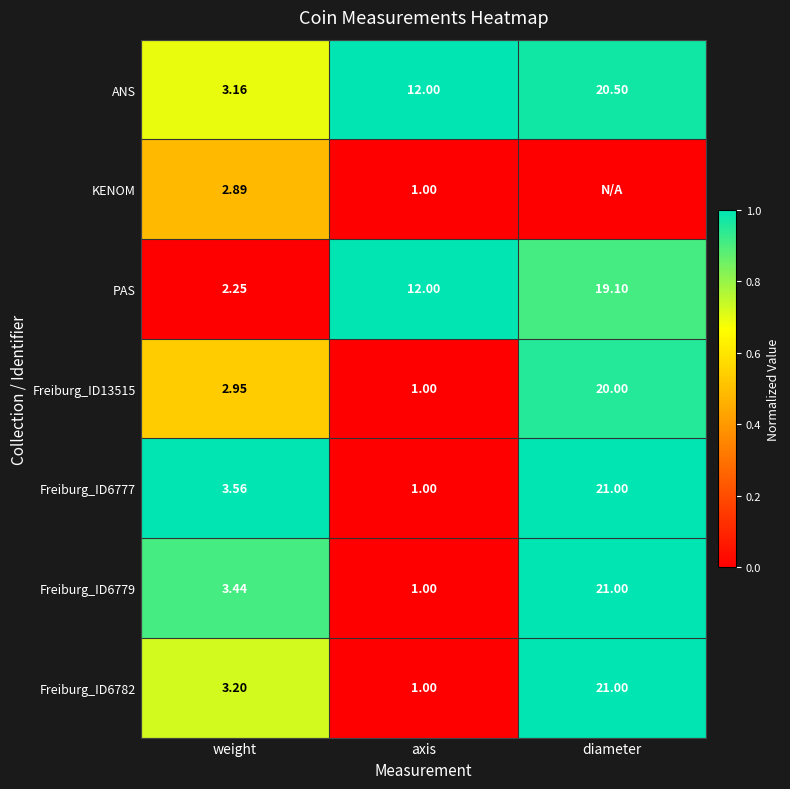

List the labels in order of Freiburg_ID6777 value, smallest first.

axis, weight, diameter